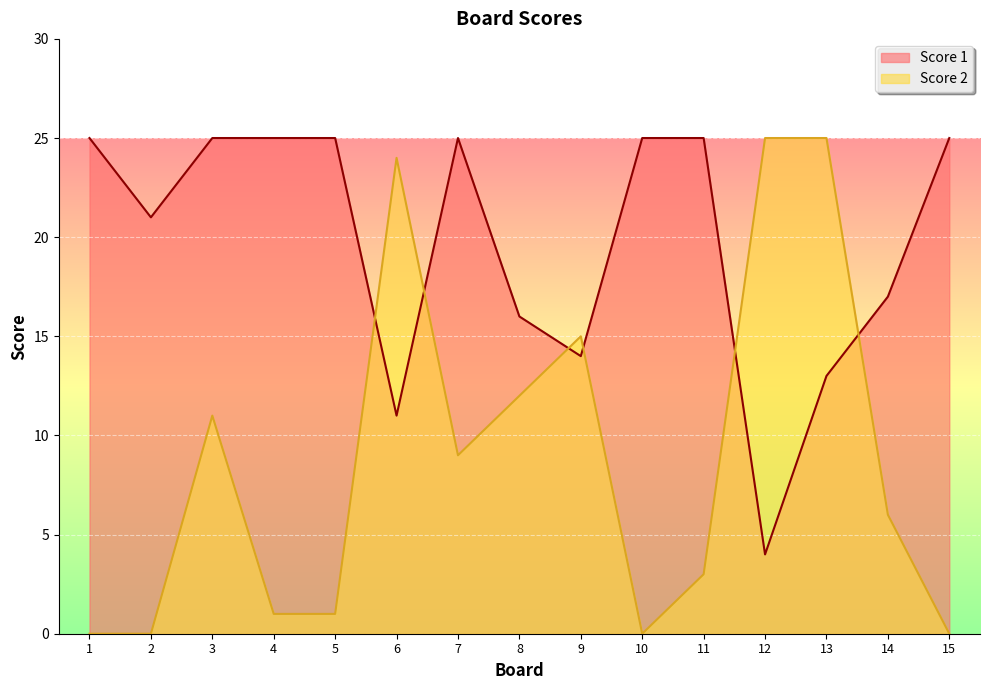

List the series in order of their overall mean, highest first.

Score 1, Score 2